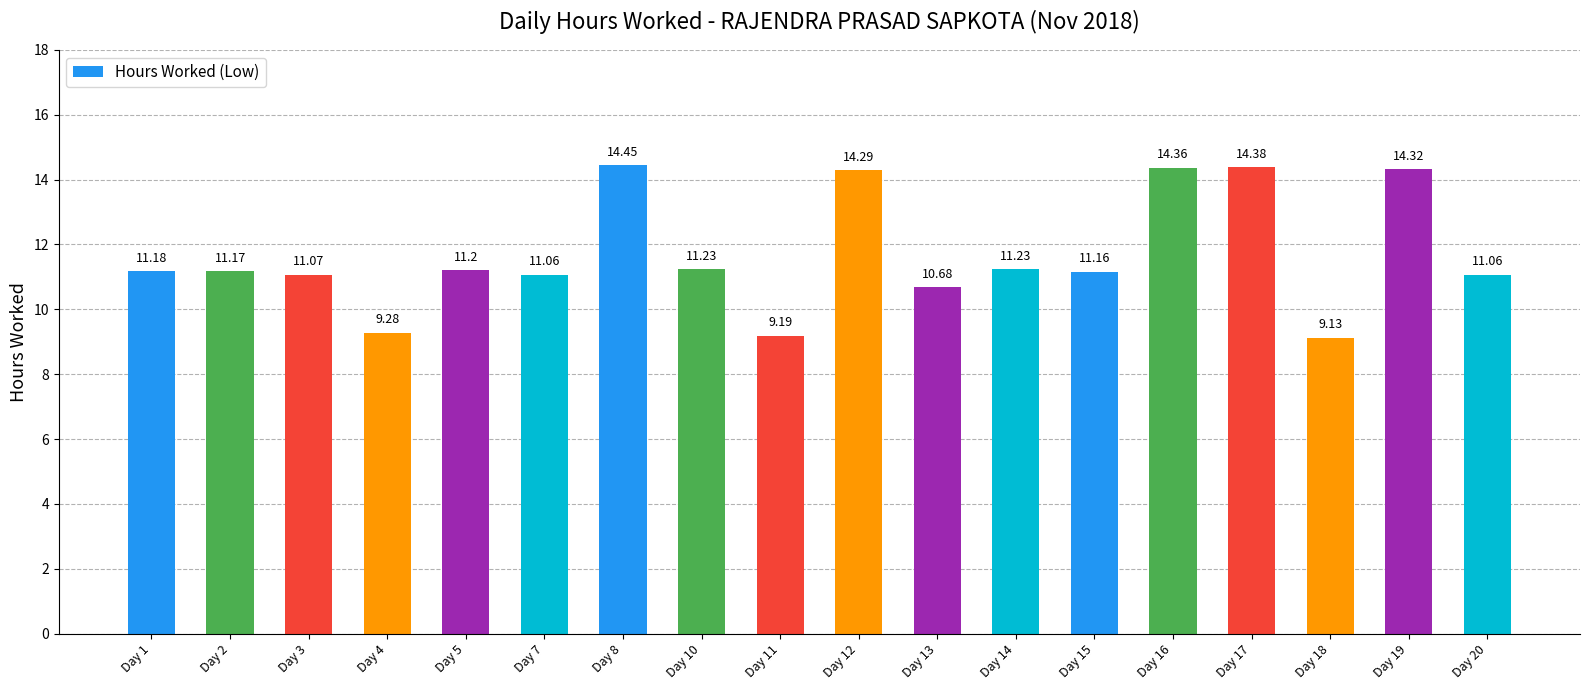

Count the number of values greater than 11.

14